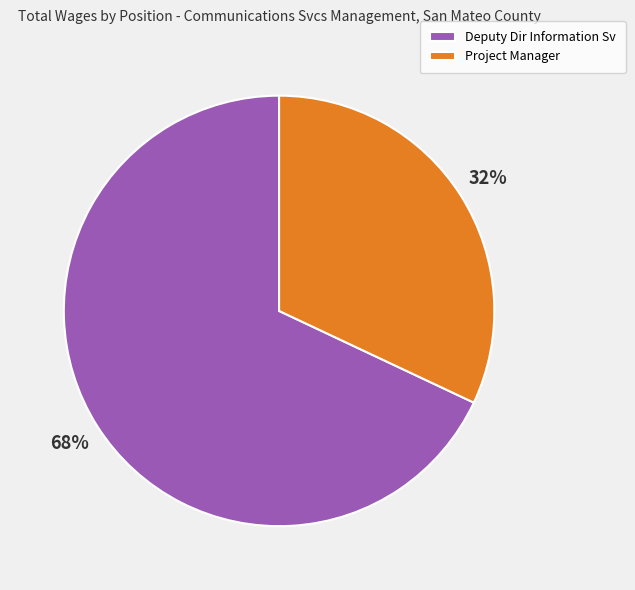

To the nearest percent, what is the average slice percentage?

50%